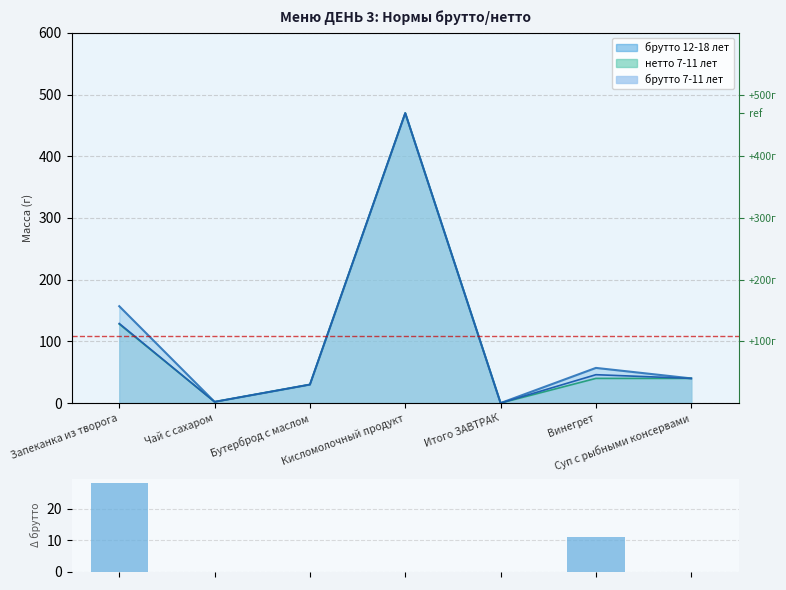

The chart shows a value of 13 at Запеканка из творога. True or false?

False